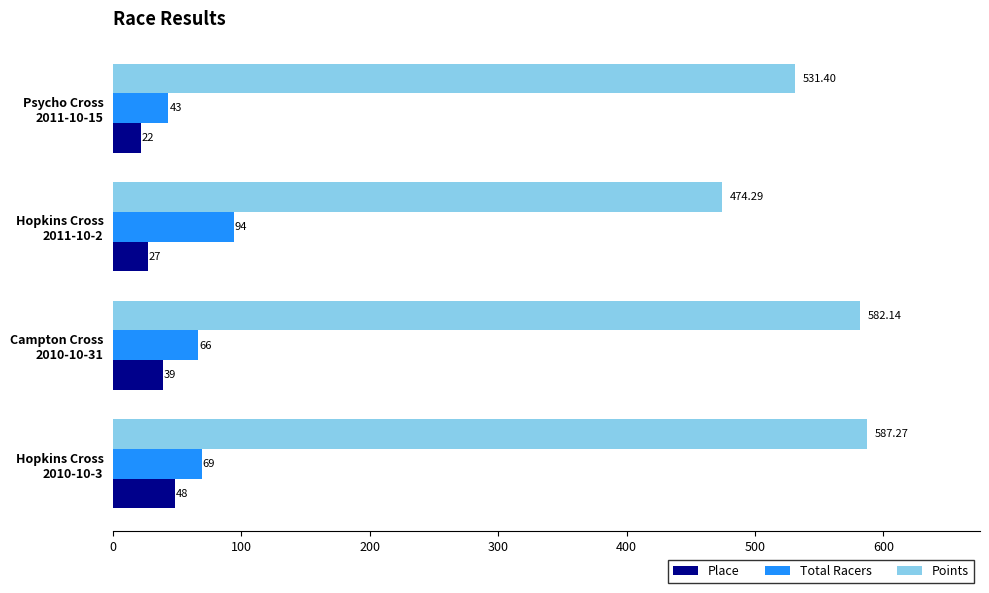

Which series has the largest range (max minus min)?

Points